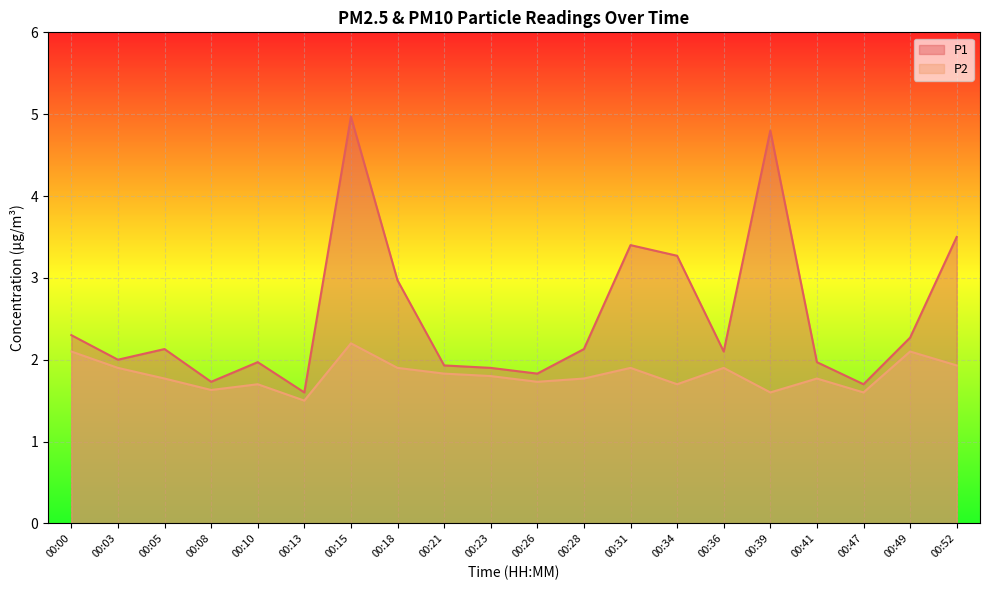

Rank the categories by P2 value from lowest to highest.

00:13, 00:39, 00:47, 00:08, 00:10, 00:34, 00:26, 00:05, 00:28, 00:41, 00:23, 00:21, 00:03, 00:18, 00:31, 00:36, 00:52, 00:00, 00:49, 00:15